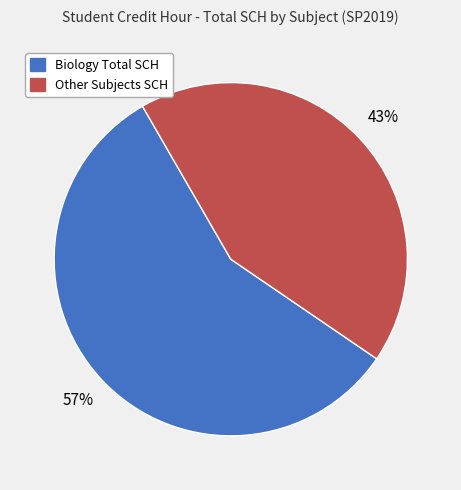

Is there any slice that represents more than half of the pie?

Yes